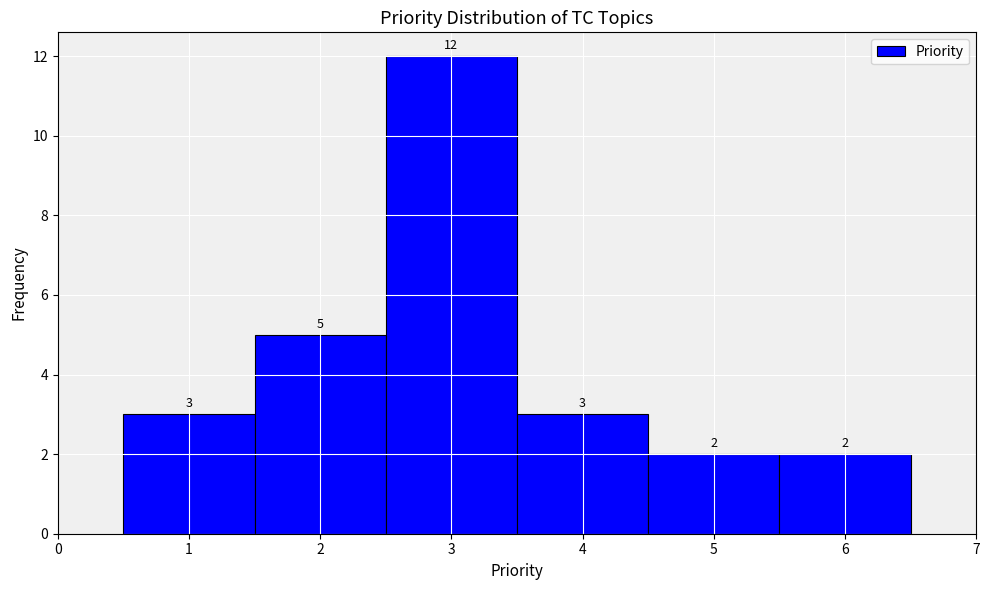

Over which range of the x-axis is the bar tallest?

2.5 to 3.5